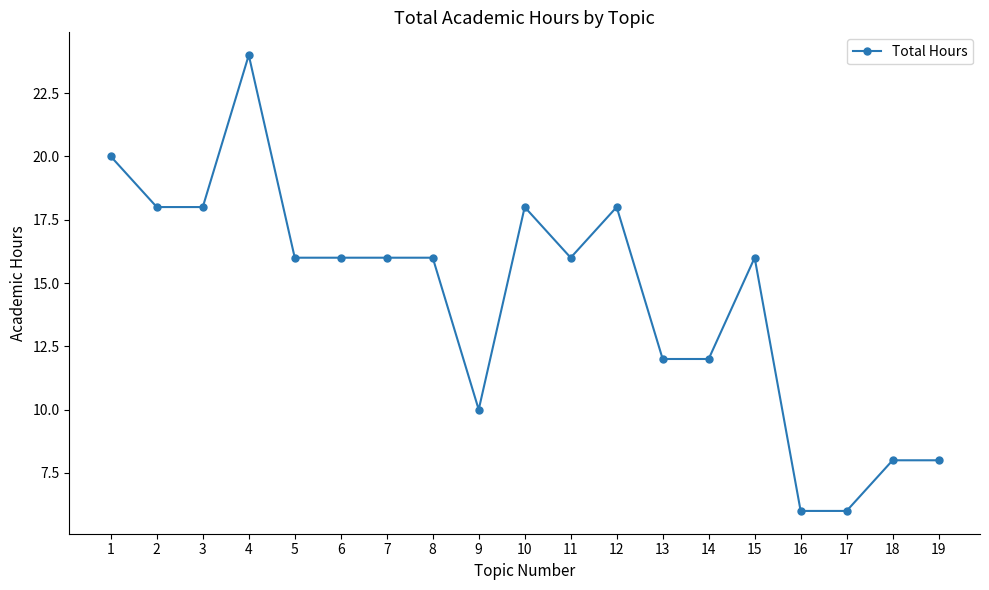

What is the difference between the second highest and second lowest values?

14